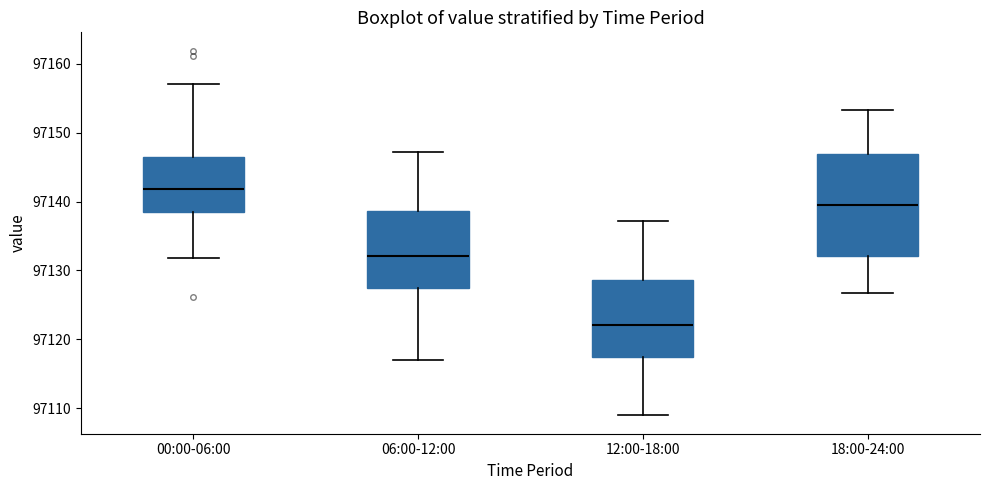

Reading left to right, transcribe this box plot: for each box, give where its median line is, the range the box spans, and where its two whiskers end, as read against the y-axis. The values are not printed on the chart, so give them approximately, as read against the axis.

00:00-06:00: median 97142, box 97138 to 97146, whiskers 97132 to 97157
06:00-12:00: median 97132, box 97127 to 97139, whiskers 97117 to 97147
12:00-18:00: median 97122, box 97117 to 97129, whiskers 97109 to 97137
18:00-24:00: median 97140, box 97132 to 97147, whiskers 97127 to 97153